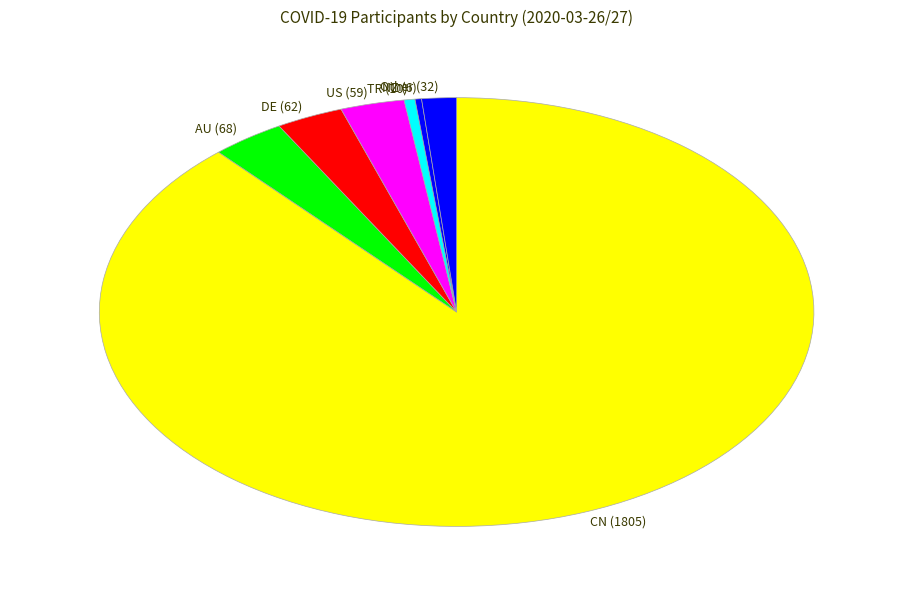

Combined, do Other (32) and AU (68) account for over 50%?

No